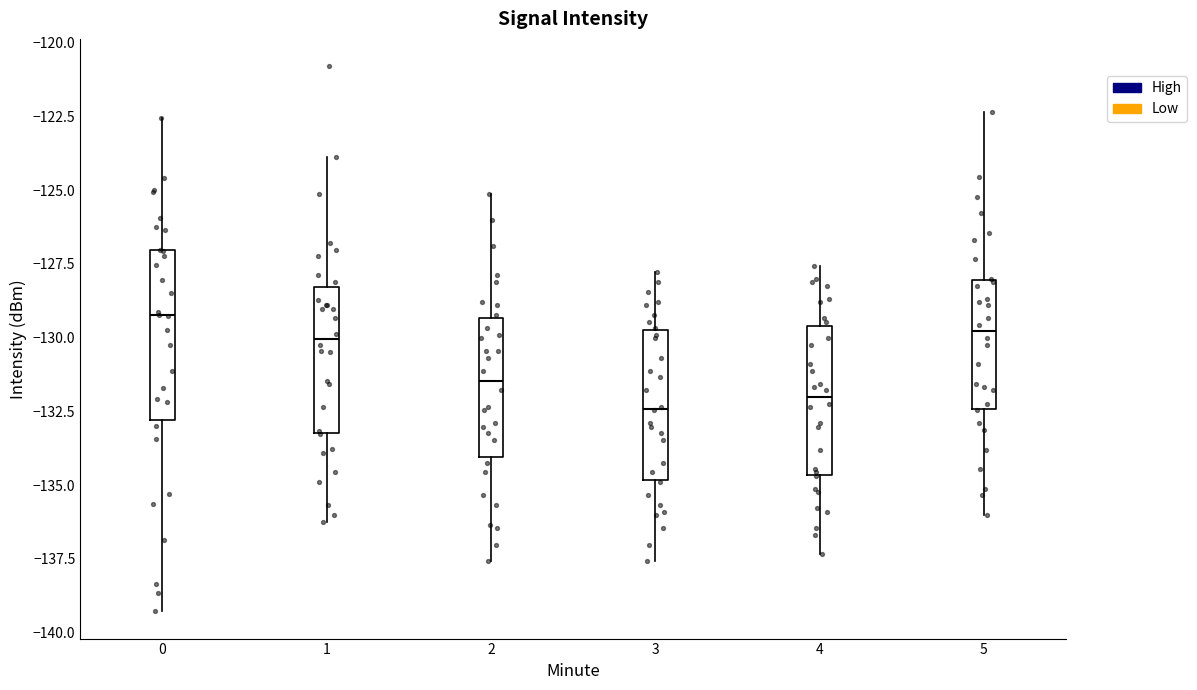

Which box is the tallest, from its lower edge to its upper edge?

0